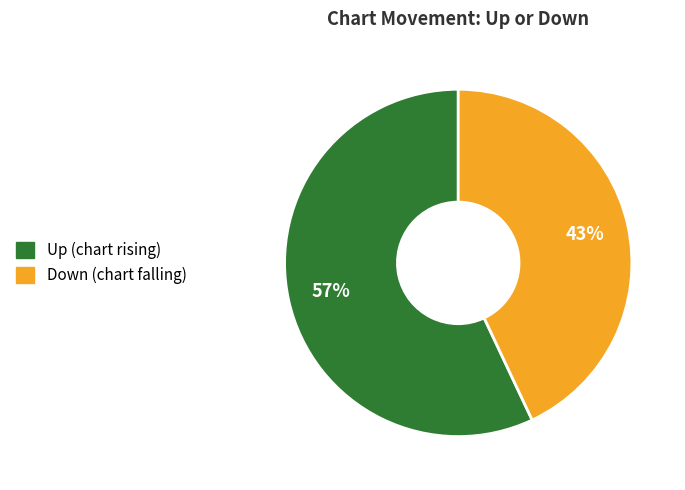

To the nearest percent, what is the average slice percentage?

50%